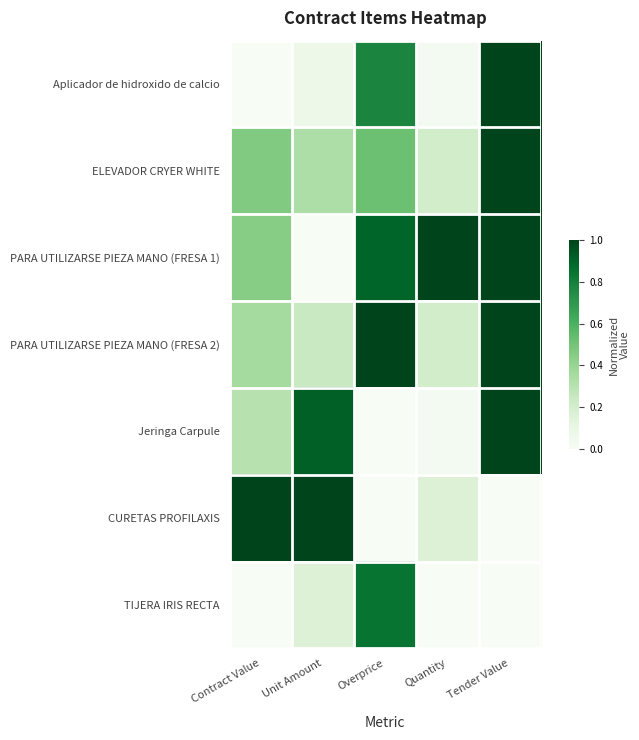

How many series are shown in this chart?

7